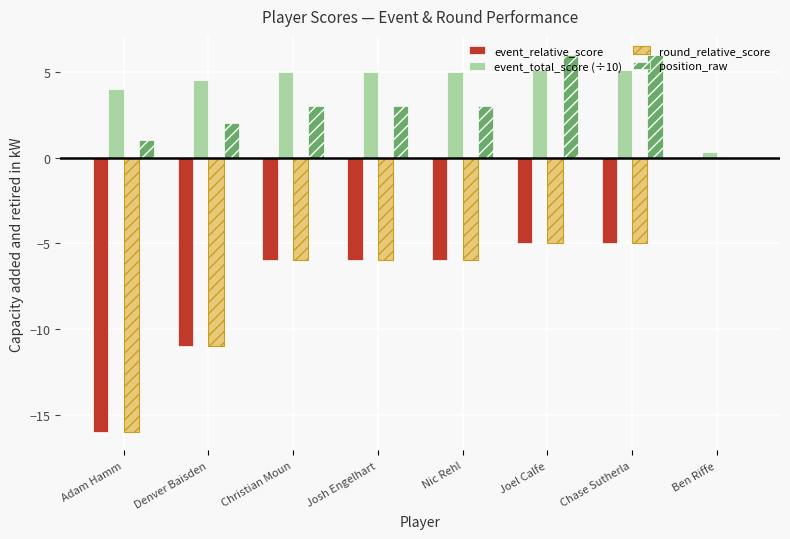

The position_raw series shows 3.9 at Joel Calfe. True or false?

False